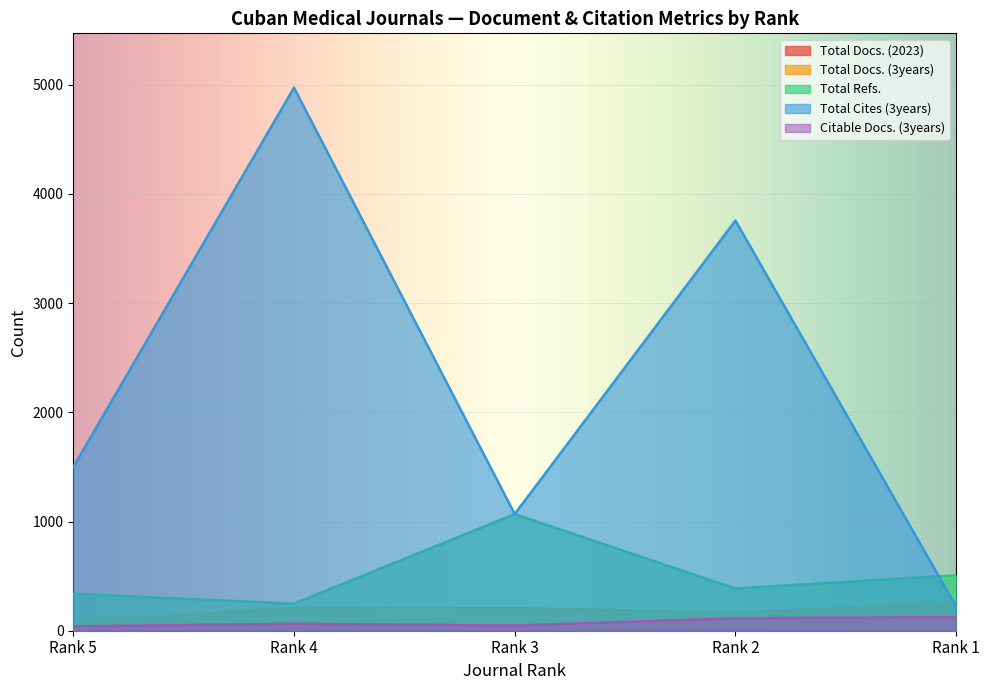

In Total Refs., how many points are higher than both neighbors (excluding endpoints)?

1